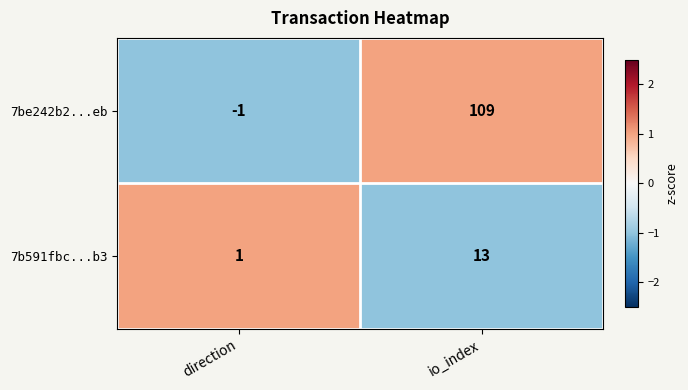

How many values in 7be242b2...eb are below zero?

1